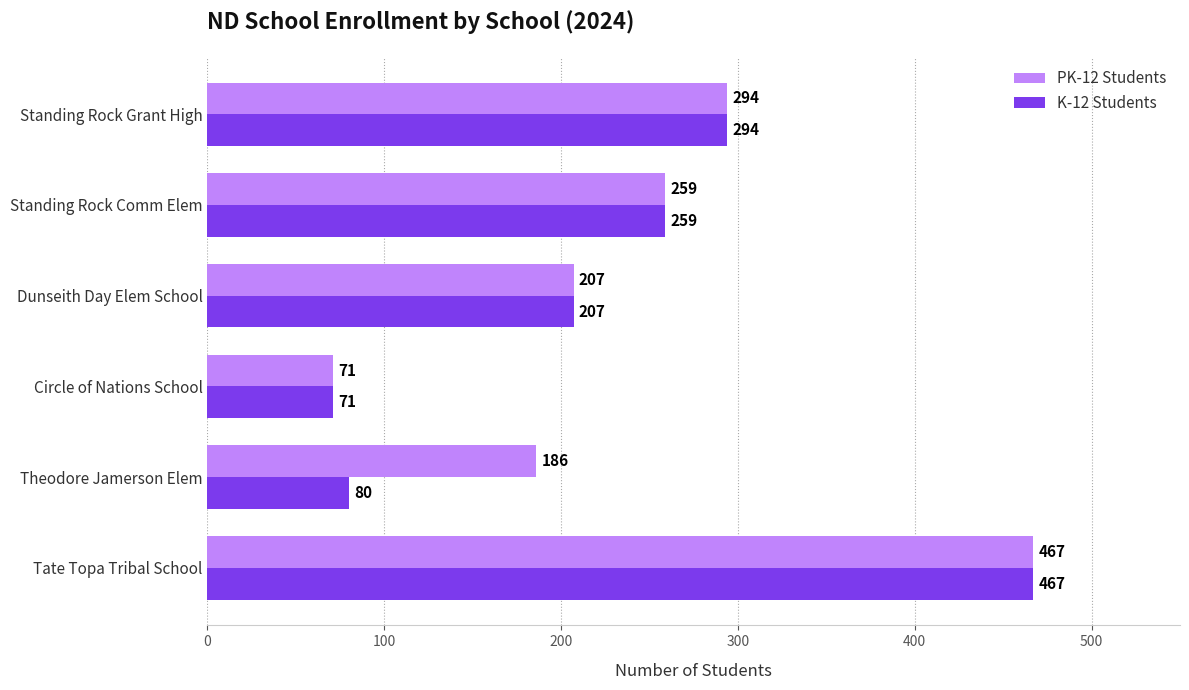

What value does the PK-12 Students series have at Theodore Jamerson Elem, to the nearest 10?

190